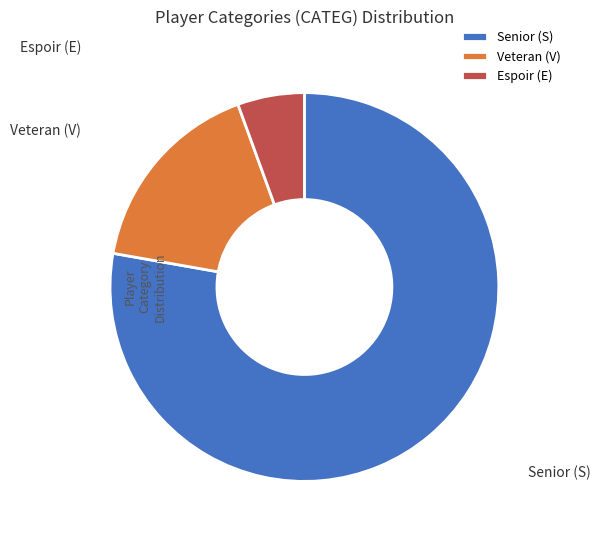

Which slice is the smallest?

E